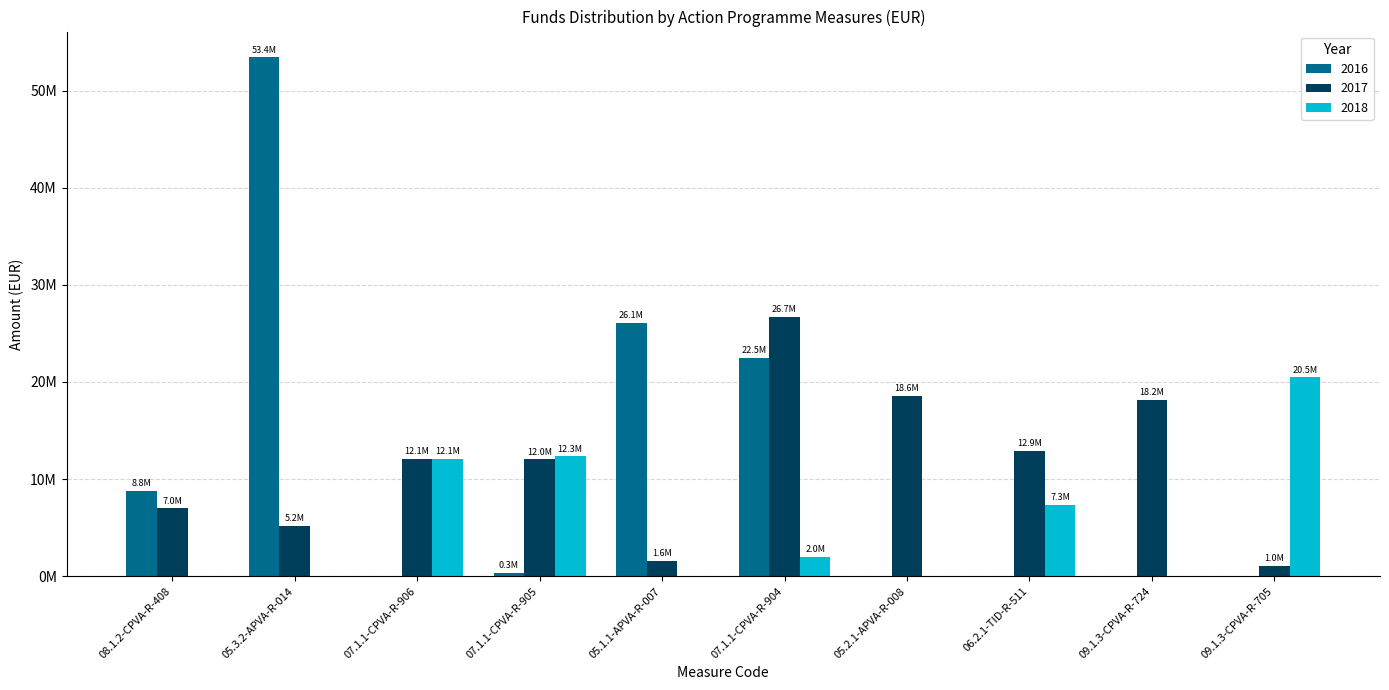

Rank the series by their maximum value, from lowest to highest.

2018, 2017, 2016